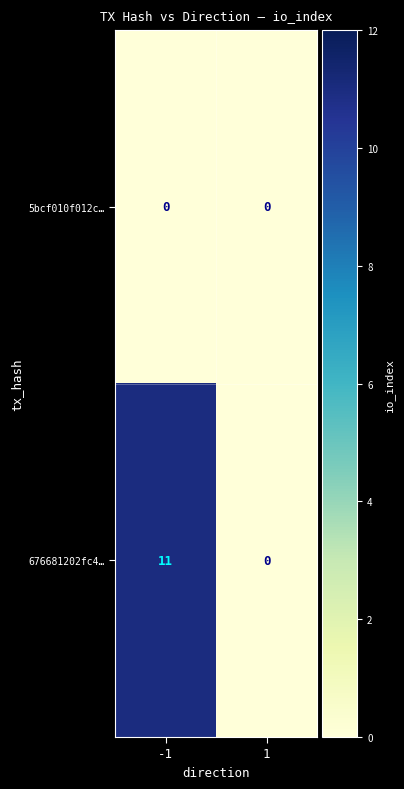

At -1, list the series in order from largest to smallest.

676681202fc4…, 5bcf010f012c…